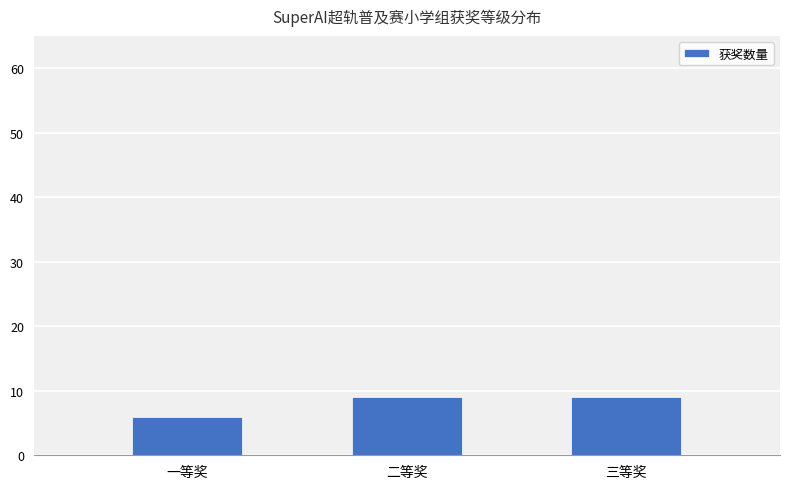

What is the sum of the values at 一等奖 and 三等奖?

15